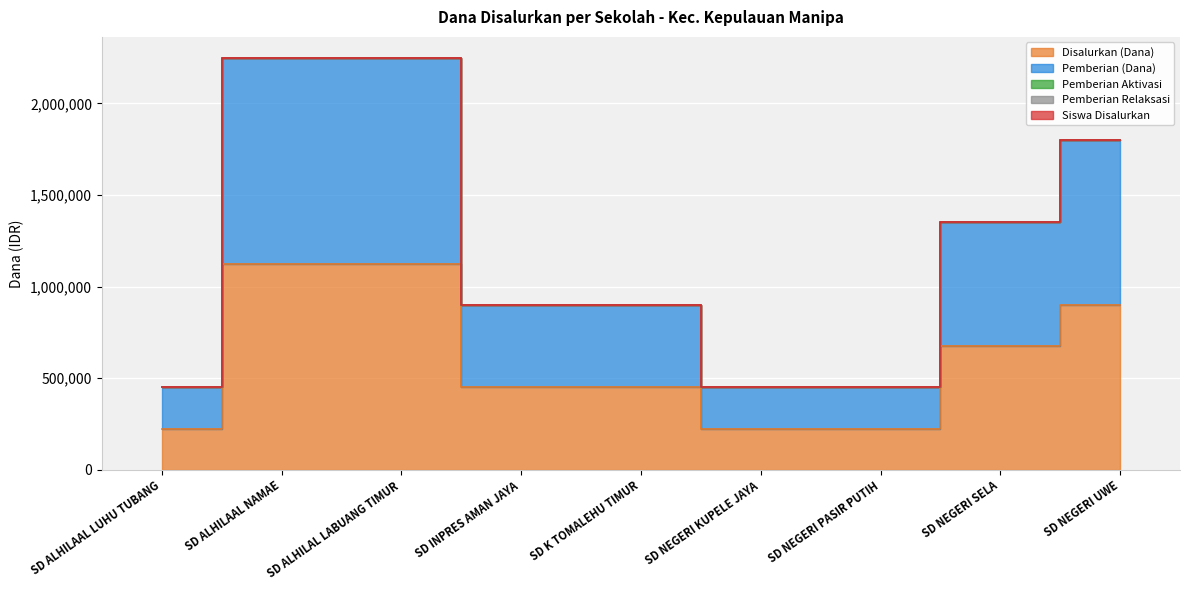

Does the chart display data point markers on the line(s)?

No